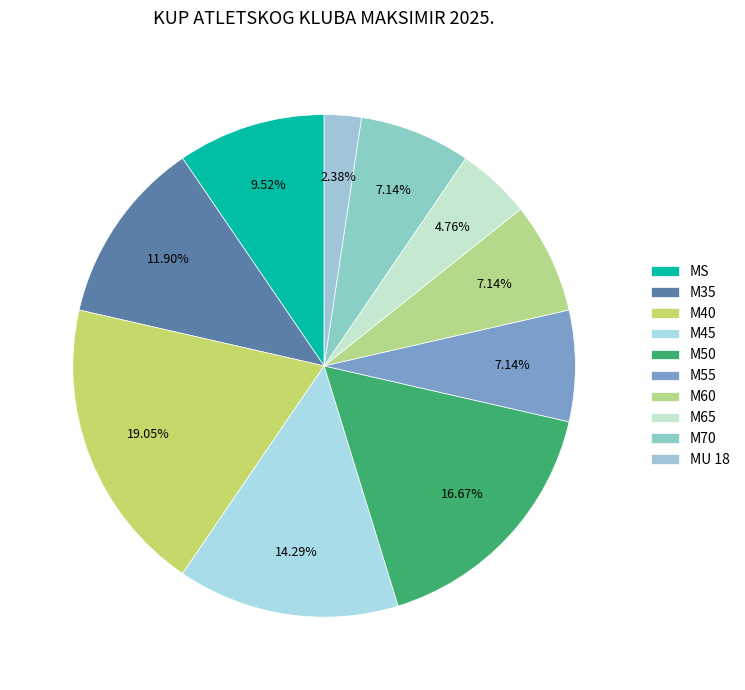

To the nearest percent, what percentage of the pie is M60?

7%